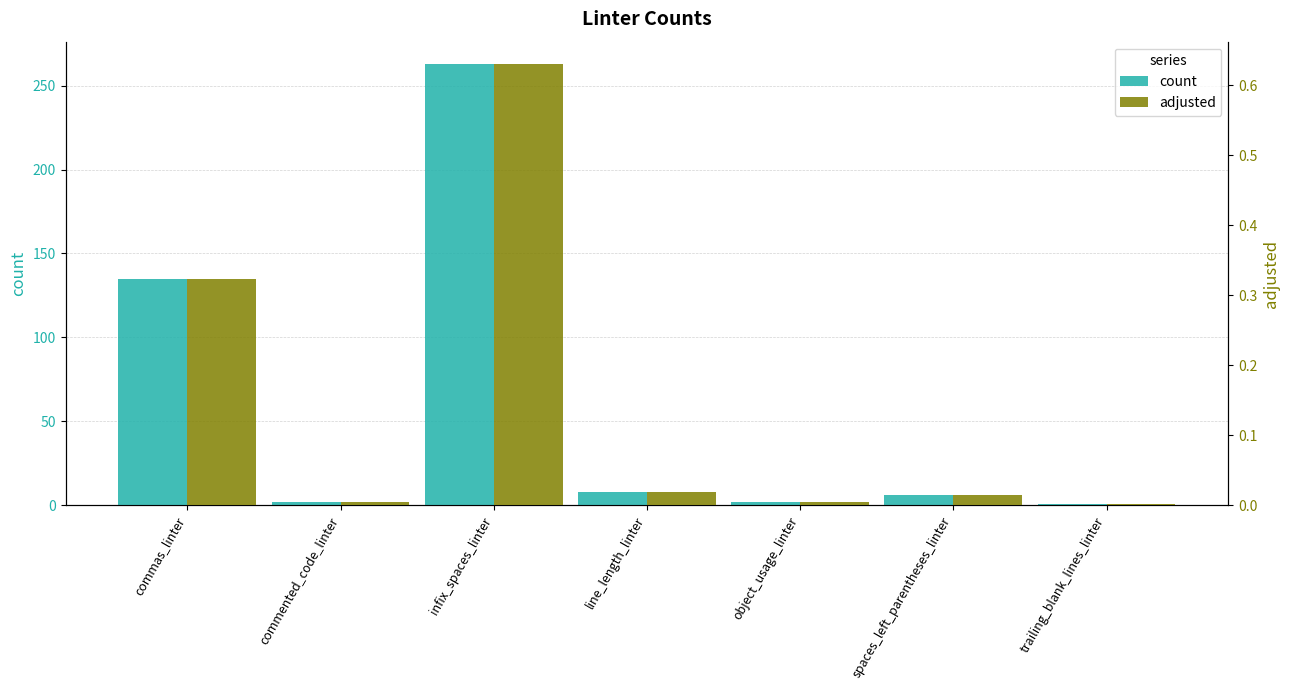

What is the minimum value for count?

1.0